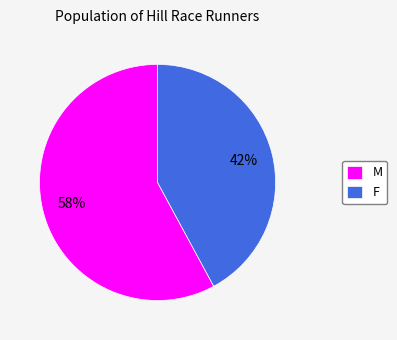

To the nearest percent, what is the combined percentage of F and M?

100%